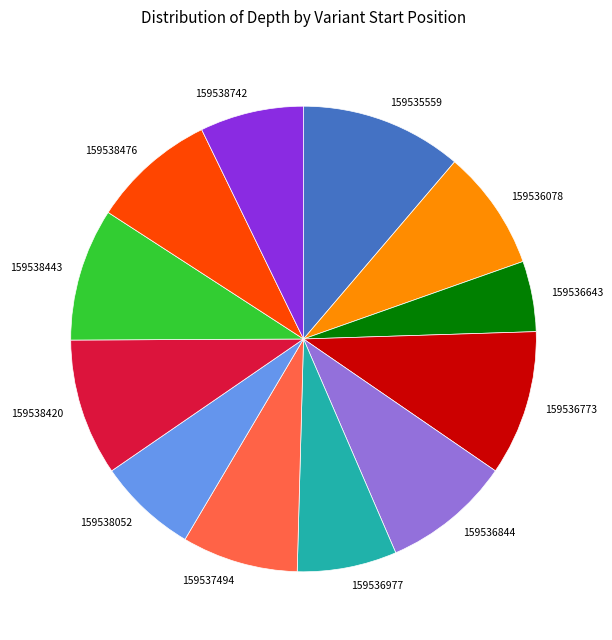

Combined, do 159535559 and 159538742 account for over 50%?

No